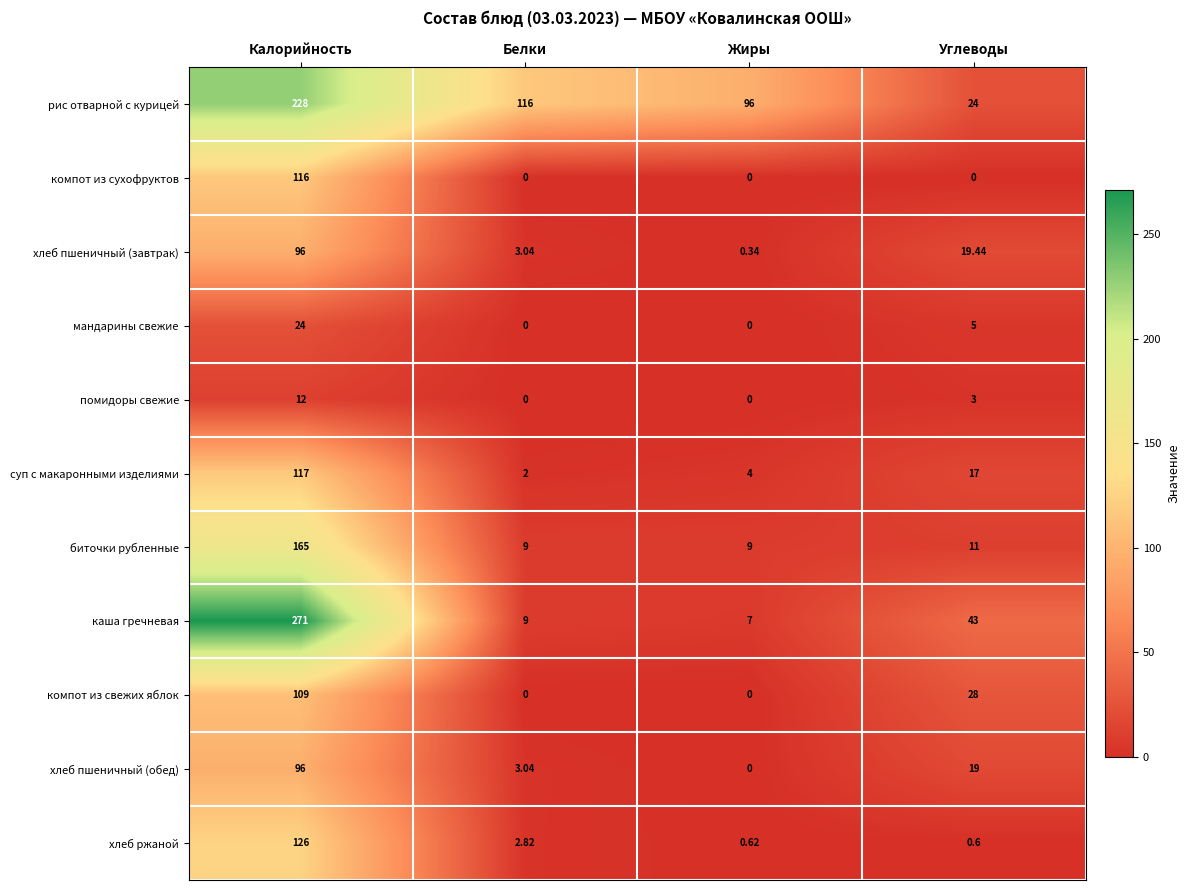

Where does the мандарины свежие series first go above 5?

Калорийность